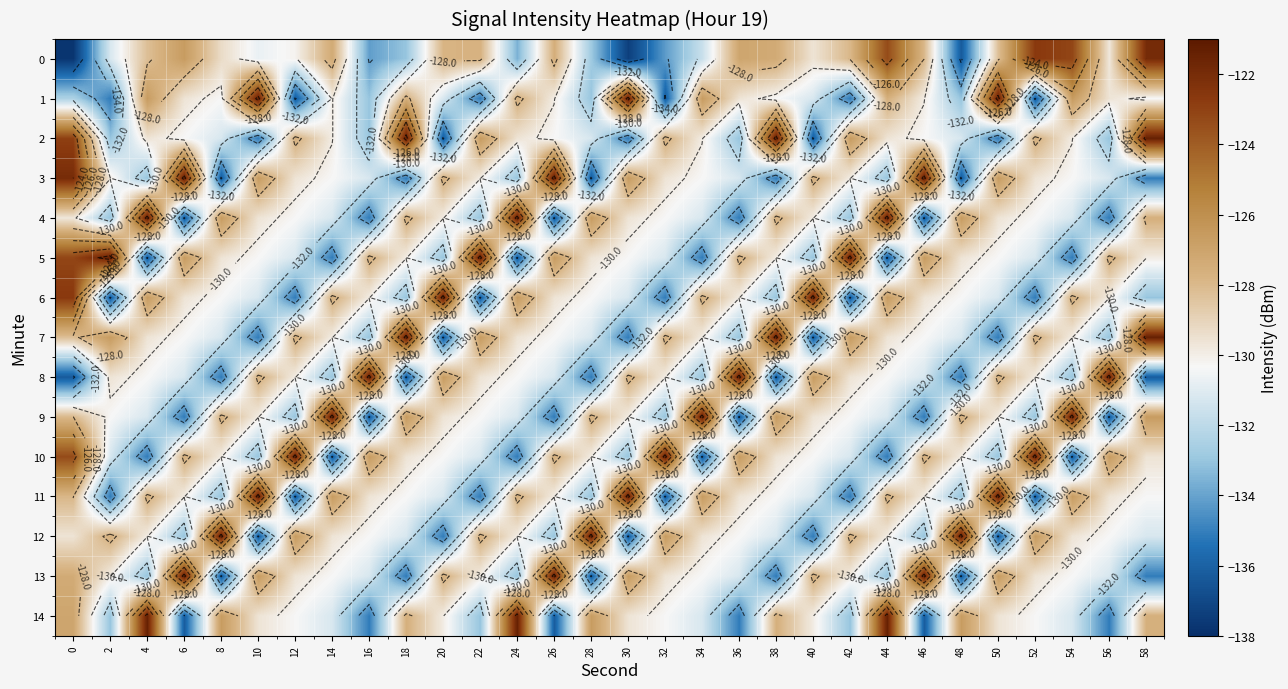

What is the maximum value for 8?

-121.4